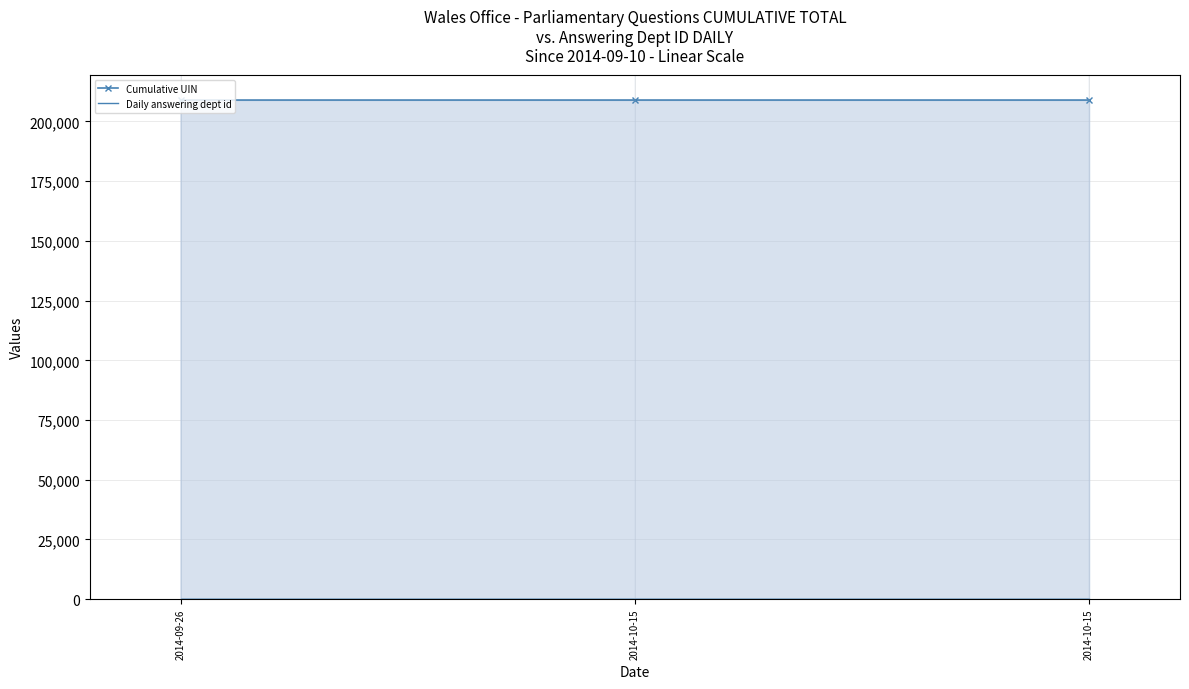

How many lines are shown in the chart?

2